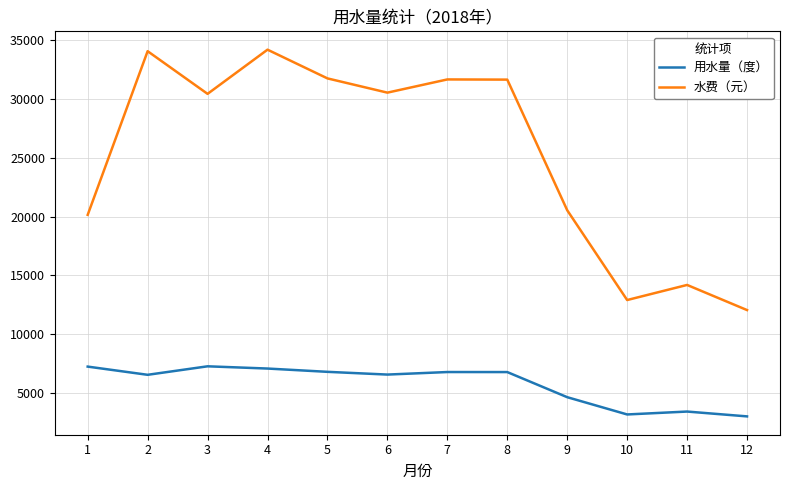

What is the highest value of the 水费（元） series?

34197.0